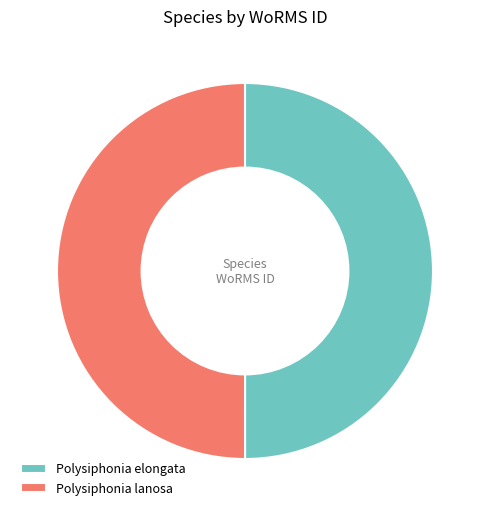

Approximately how many times larger is the value at Polysiphonia elongata compared to Polysiphonia lanosa?

1.0